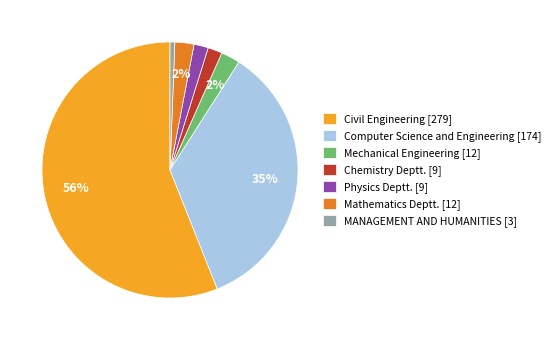

The Physics Deptt. slice represents 8% of the pie. True or false?

False